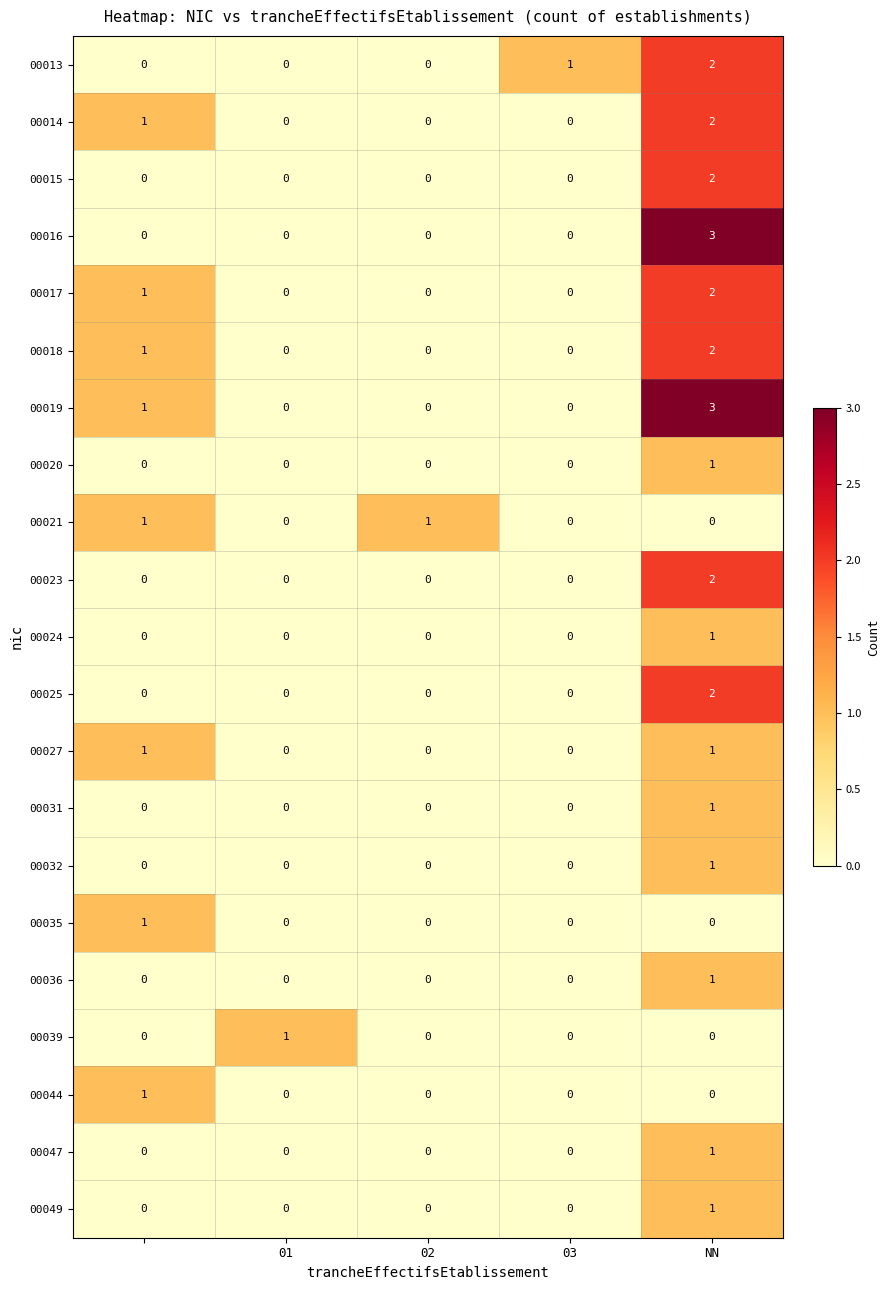

Which series has the largest total across all categories?

00019